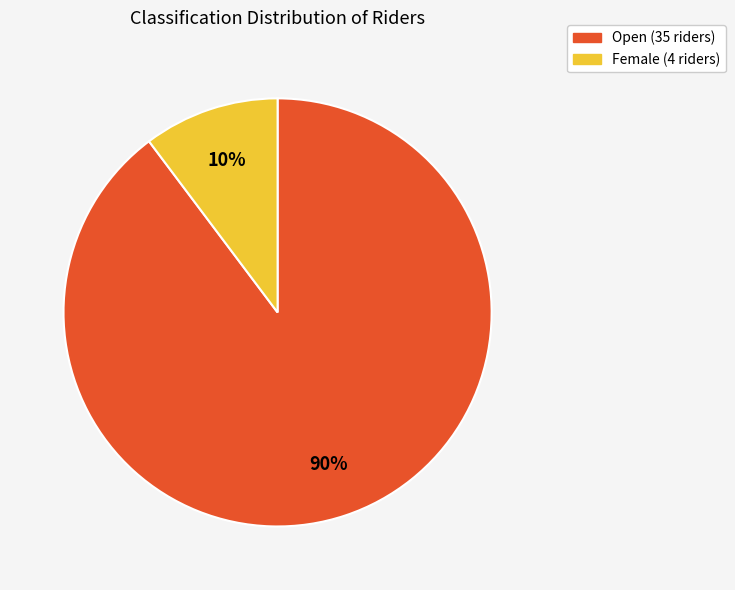

Is there a majority slice in this chart?

Yes